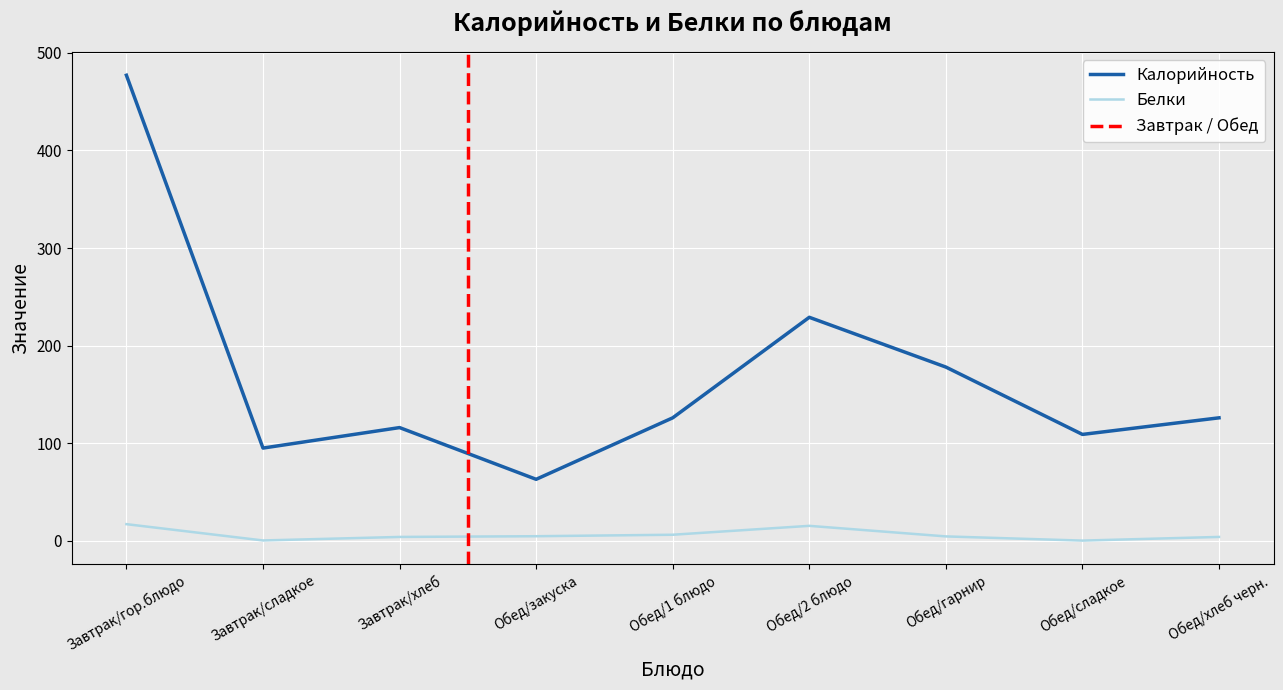

What is the maximum value for Калорийность?

477.0